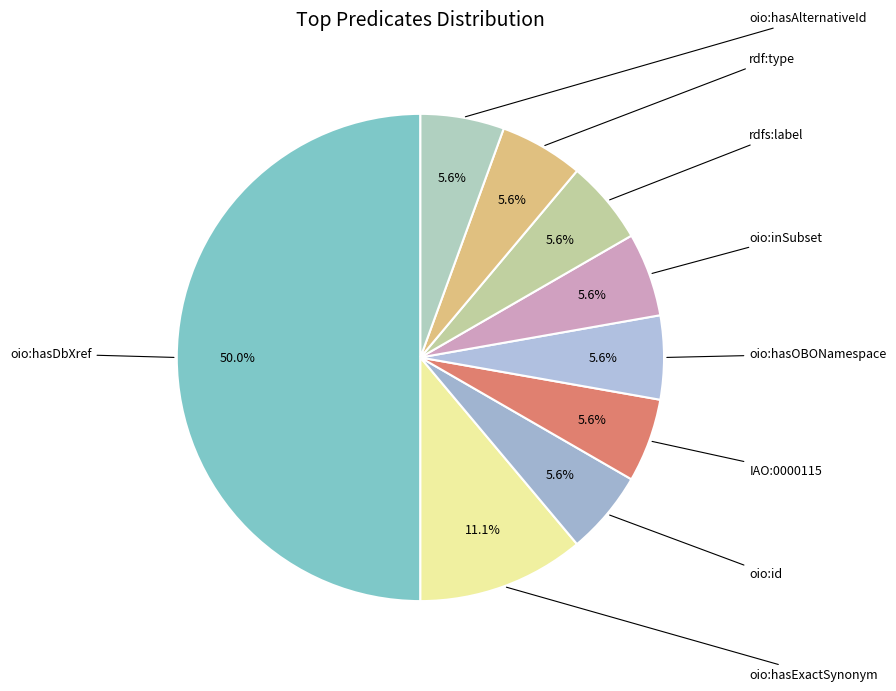

To the nearest percent, what is the combined percentage of oio:hasDbXref and rdfs:label?

56%